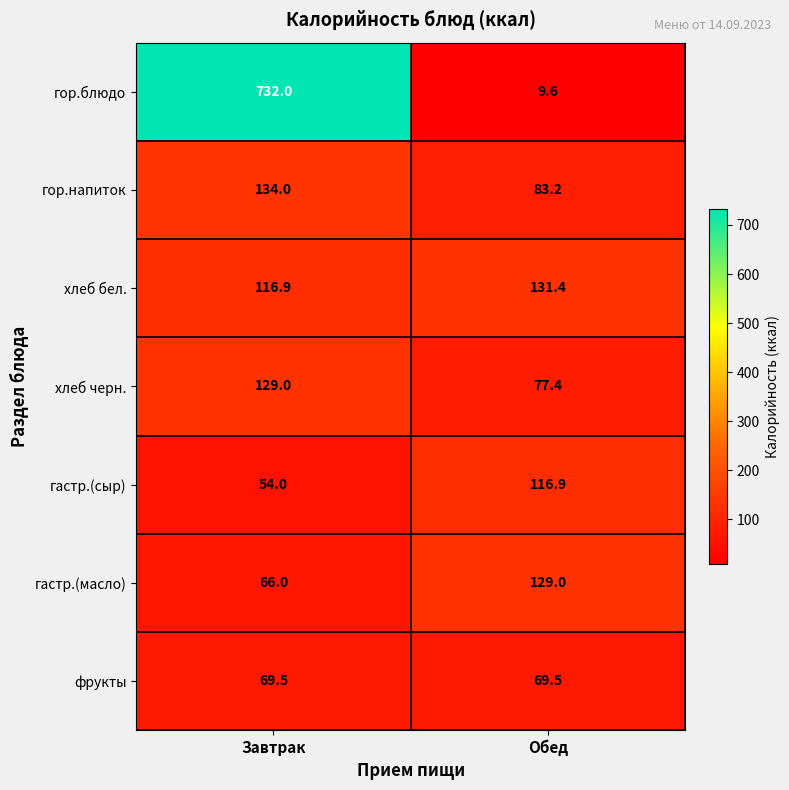

What is the sum of the гор.блюдо values at Обед and Завтрак?

741.6